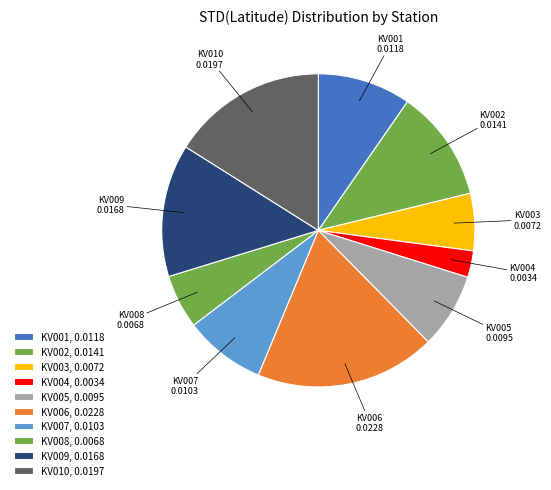

How many segments does this pie chart have?

10